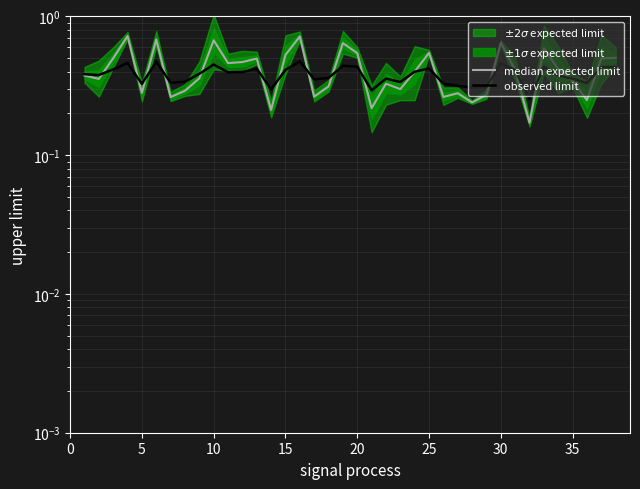

True or false: median expected limit has a value of 0.6 at 40.

False